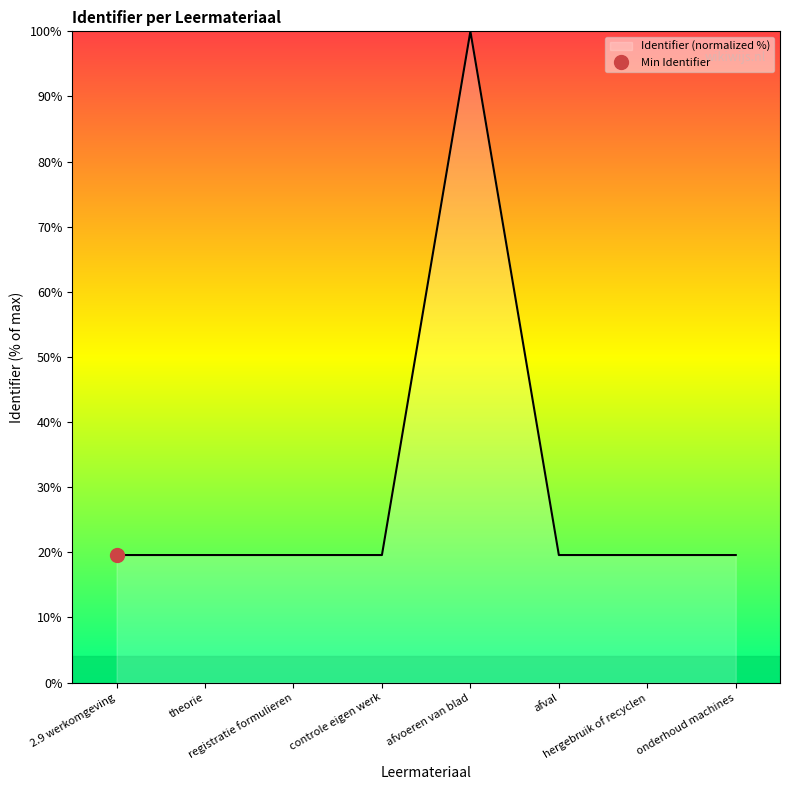

Reading right to left, list all the values displayed in this chart.

onderhoud machines=19.6	hergebruik of recyclen=19.6	afval=19.6	afvoeren van blad=100.0	controle eigen werk=19.6	registratie formulieren=19.6	theorie=19.6	2.9 werkomgeving=19.6